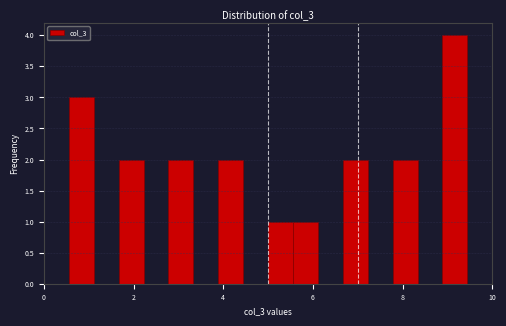

Around what value on the x-axis is the tallest bar? Give the approximate position of its centre, as read against the axis.

9.2